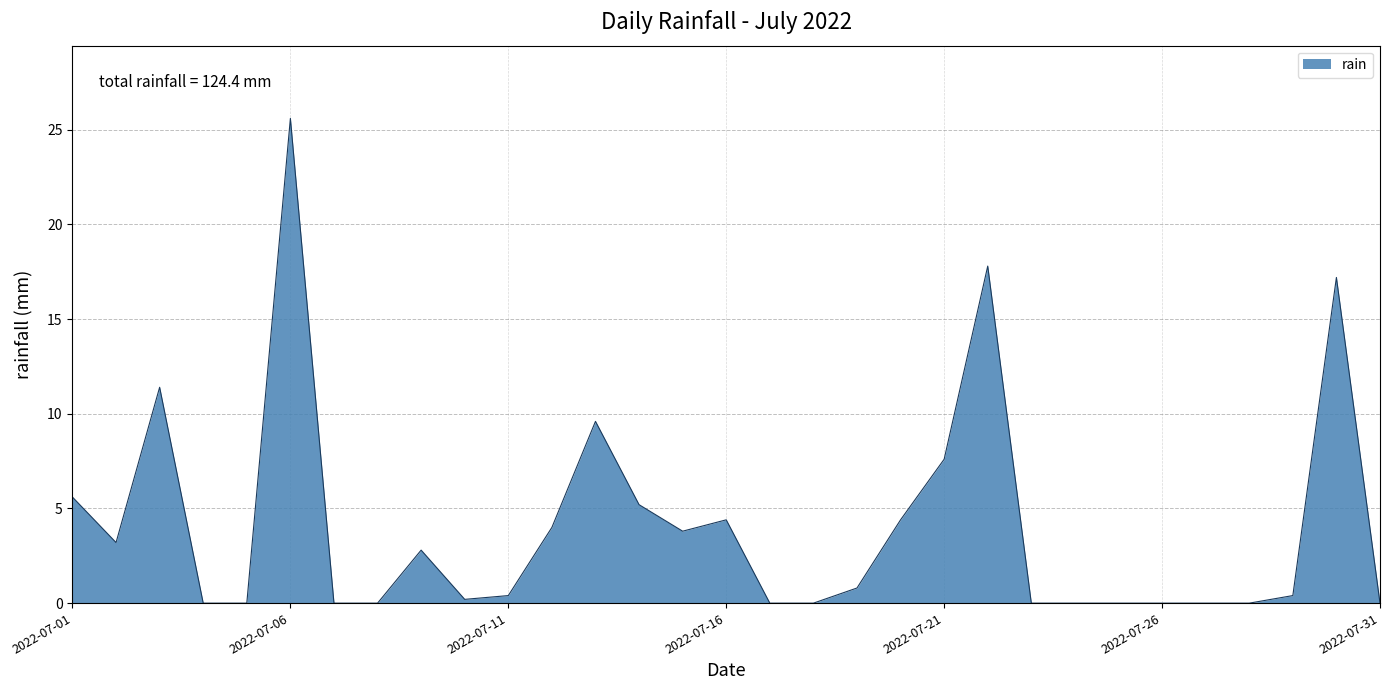

What is the sum of all values?

124.4